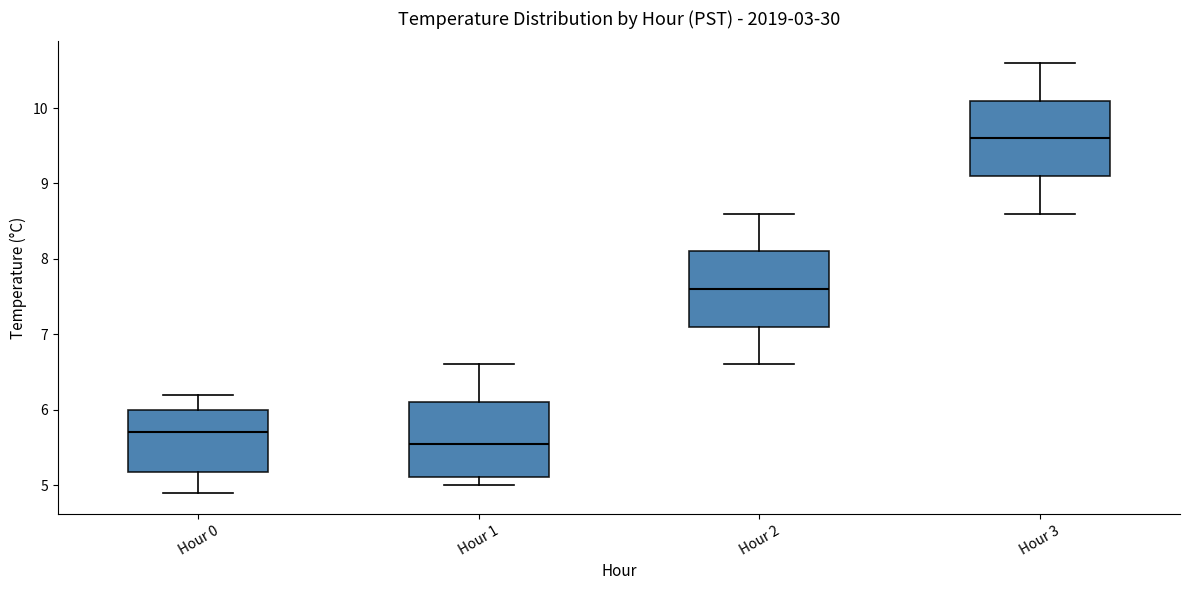

Reading left to right, read every box against the y-axis: the position of its median line, the range the box covers, and the ends of its whiskers. The values are not printed on the chart, so give them approximately, as read against the axis.

Hour 0: median 5.7, box 5.2 to 6.0, whiskers 4.9 to 6.2
Hour 1: median 5.6, box 5.1 to 6.1, whiskers 5.0 to 6.6
Hour 2: median 7.6, box 7.1 to 8.1, whiskers 6.6 to 8.6
Hour 3: median 9.6, box 9.1 to 10.1, whiskers 8.6 to 10.6